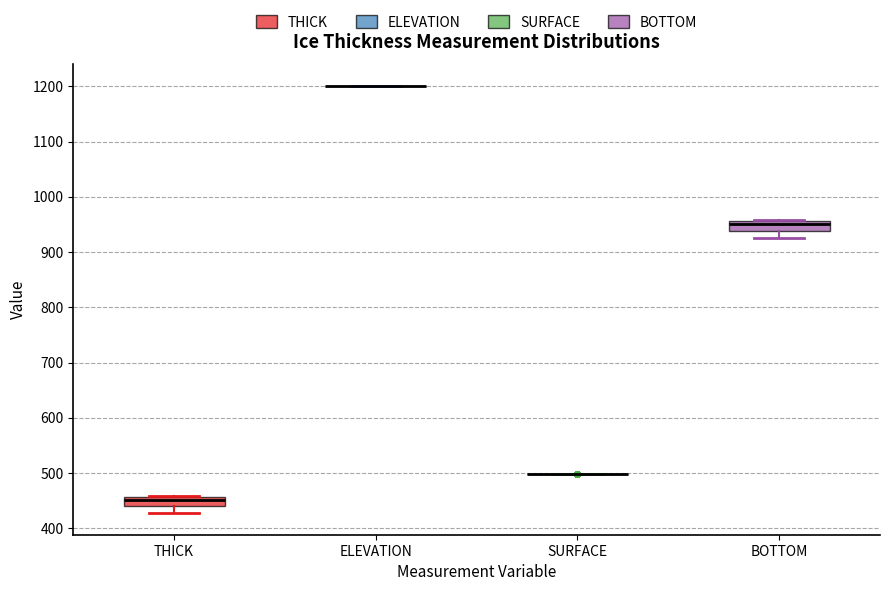

Reading left to right, transcribe this box plot: for each box, give where its median line is, the range the box spans, and where its two whiskers end, as read against the y-axis. The values are not printed on the chart, so give them approximately, as read against the axis.

THICK: median 450, box 440 to 460, whiskers 430 to 460
ELEVATION: box collapsed to a line at 1200, whiskers 1200 to 1200
SURFACE: box collapsed to a line at 500, whiskers 500 to 500
BOTTOM: median 950, box 940 to 960, whiskers 930 to 960